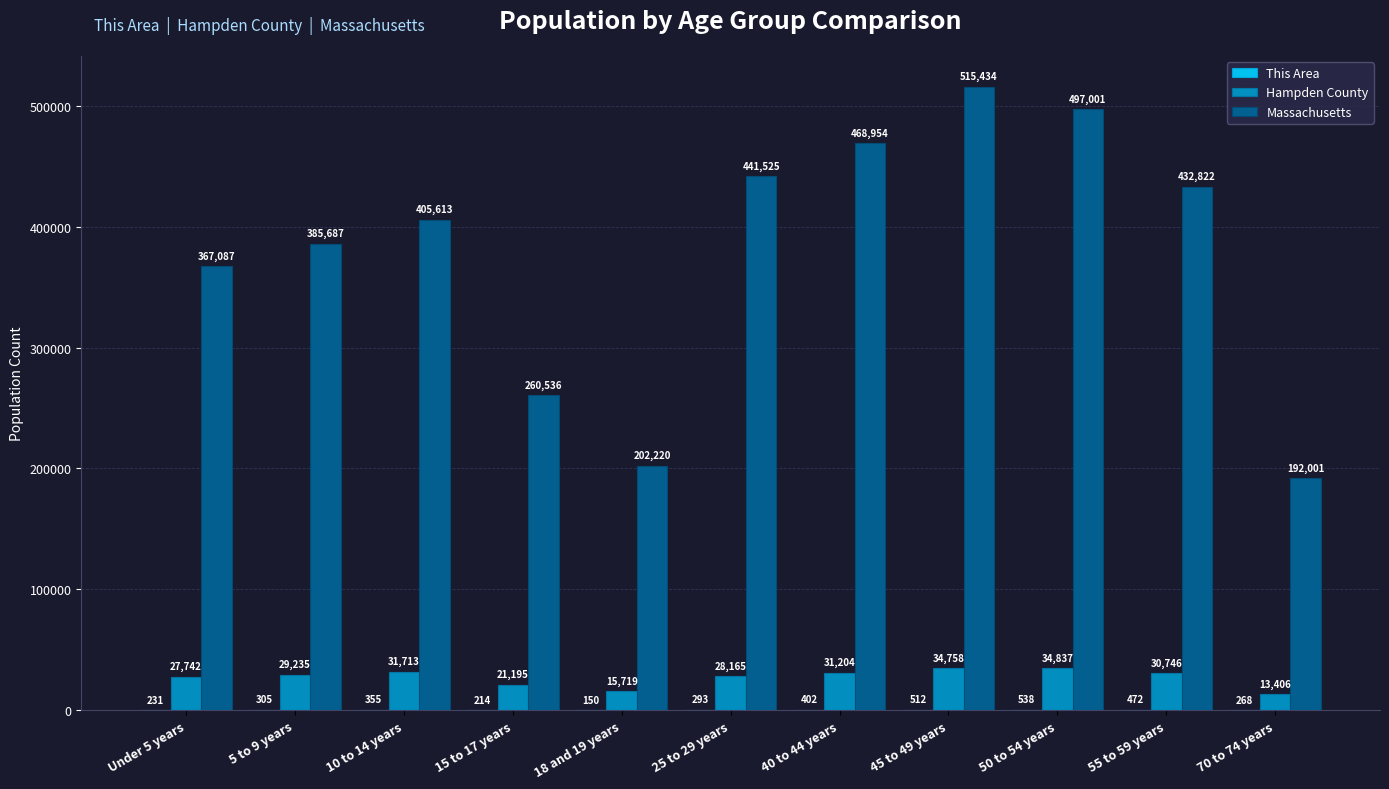

True or false: Massachusetts has a value of 103009 at 18 and 19 years.

False